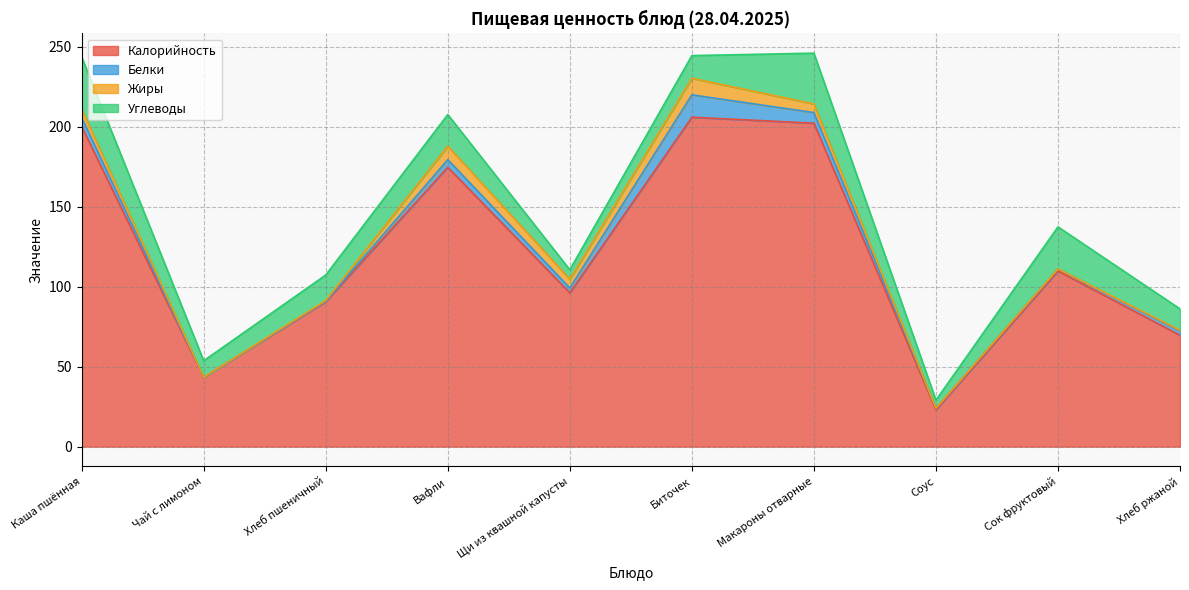

Reading right to left, extract all data points from this chart.

Калорийность: 69.6	109.8	23.0	202.1	205.9	96.1	174.6	90.6	43.3	200.0
Белки: 2.6	1.3	1.0	6.6	14.0	3.0	4.7	0.4	0.0	5.7
Жиры: 0.5	0.0	0.0	5.4	10.4	5.5	8.5	0.4	0.1	5.3
Углеводы: 13.4	26.3	5.0	31.7	14.1	5.9	19.7	15.9	10.2	32.5